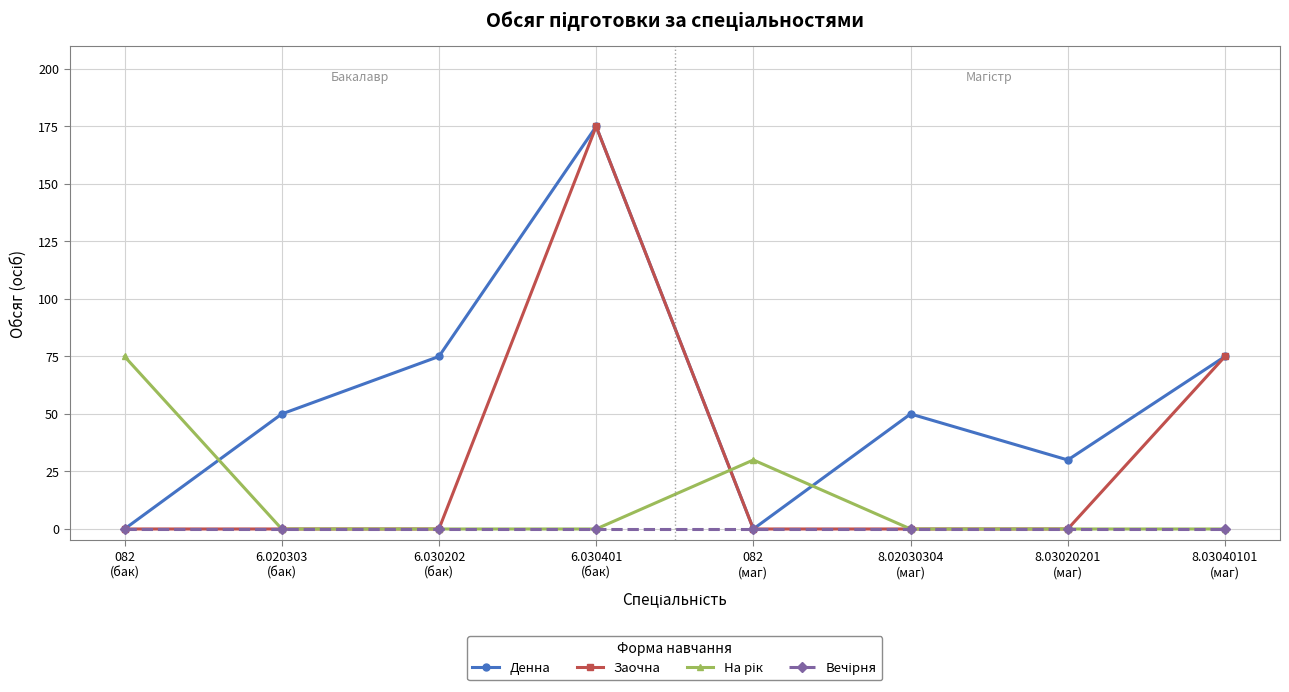

At which category is the sum across all series the highest?

6.030401
(бак)